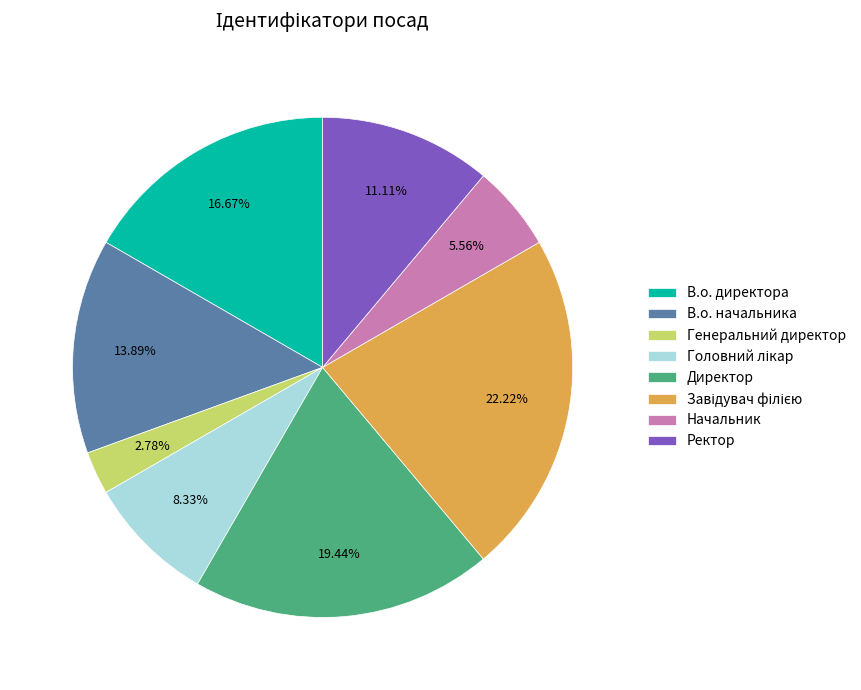

Which slice is the smallest?

Генеральний директор